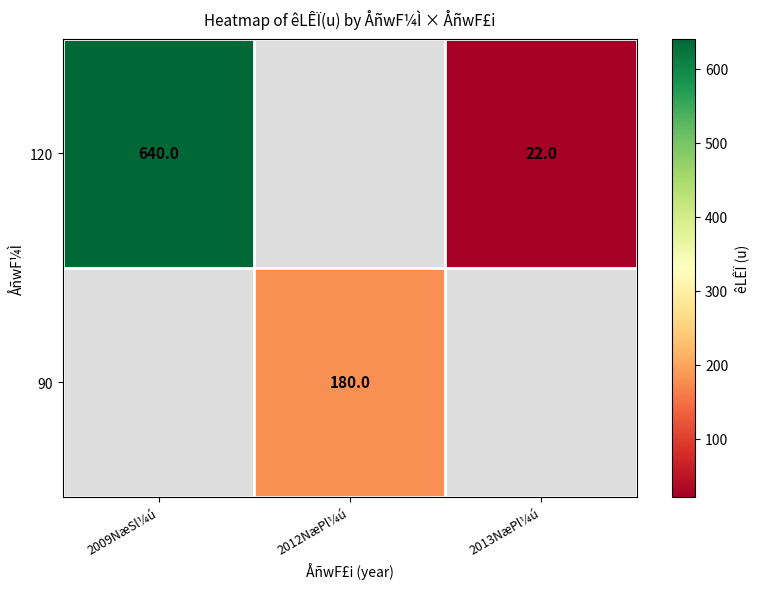

True or false: 120 has a value of 640 at 2009NæSl¼ú.

True